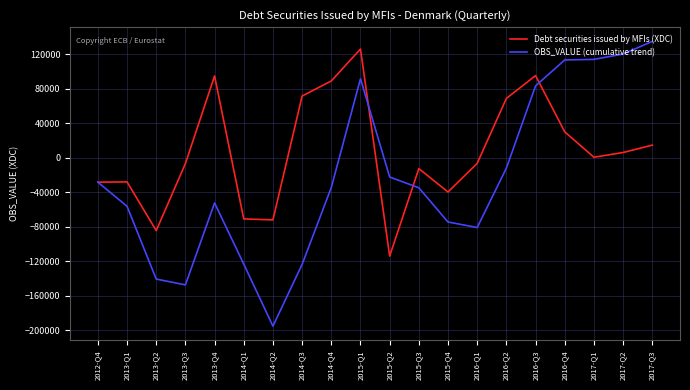

Rank the series by their average value, from lowest to highest.

OBS_VALUE (cumulative trend), Debt securities issued by MFIs (XDC)